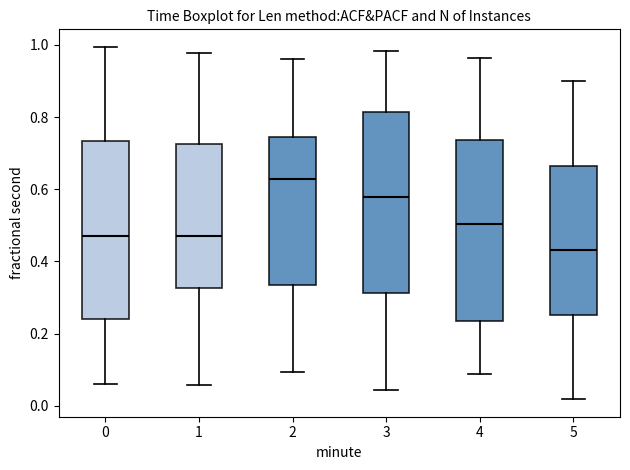

Reading left to right, transcribe this box plot: for each box, give where its median line is, the range the box spans, and where its two whiskers end, as read against the y-axis. The values are not printed on the chart, so give them approximately, as read against the axis.

0: median 0.48, box 0.24 to 0.74, whiskers 0.06 to 1.00
1: median 0.46, box 0.32 to 0.72, whiskers 0.06 to 0.98
2: median 0.62, box 0.34 to 0.74, whiskers 0.10 to 0.96
3: median 0.58, box 0.32 to 0.82, whiskers 0.04 to 0.98
4: median 0.50, box 0.24 to 0.74, whiskers 0.08 to 0.96
5: median 0.44, box 0.26 to 0.66, whiskers 0.02 to 0.90